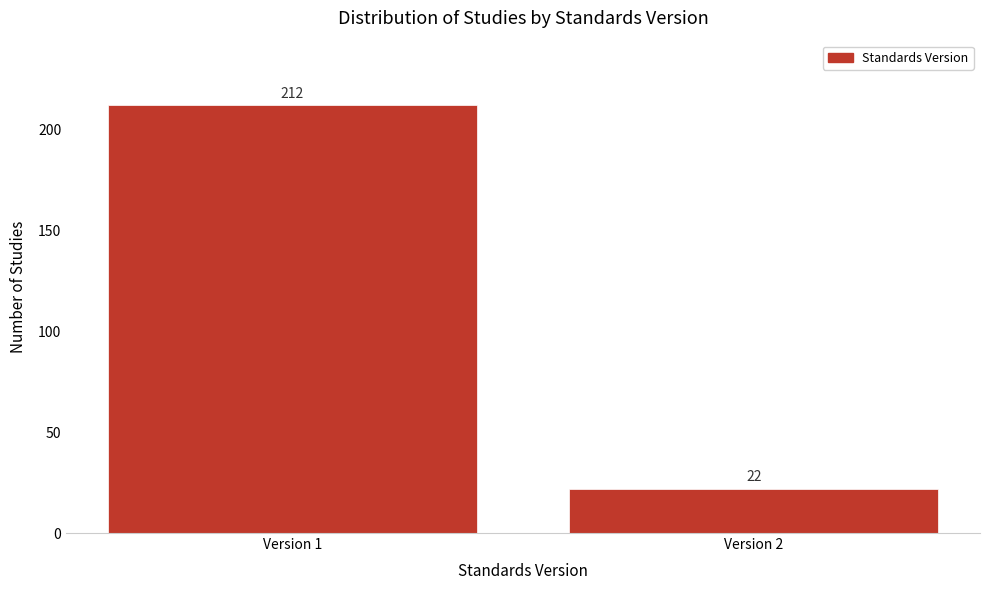

Reading right to left, extract all data points from this chart.

Version 2=22	Version 1=212